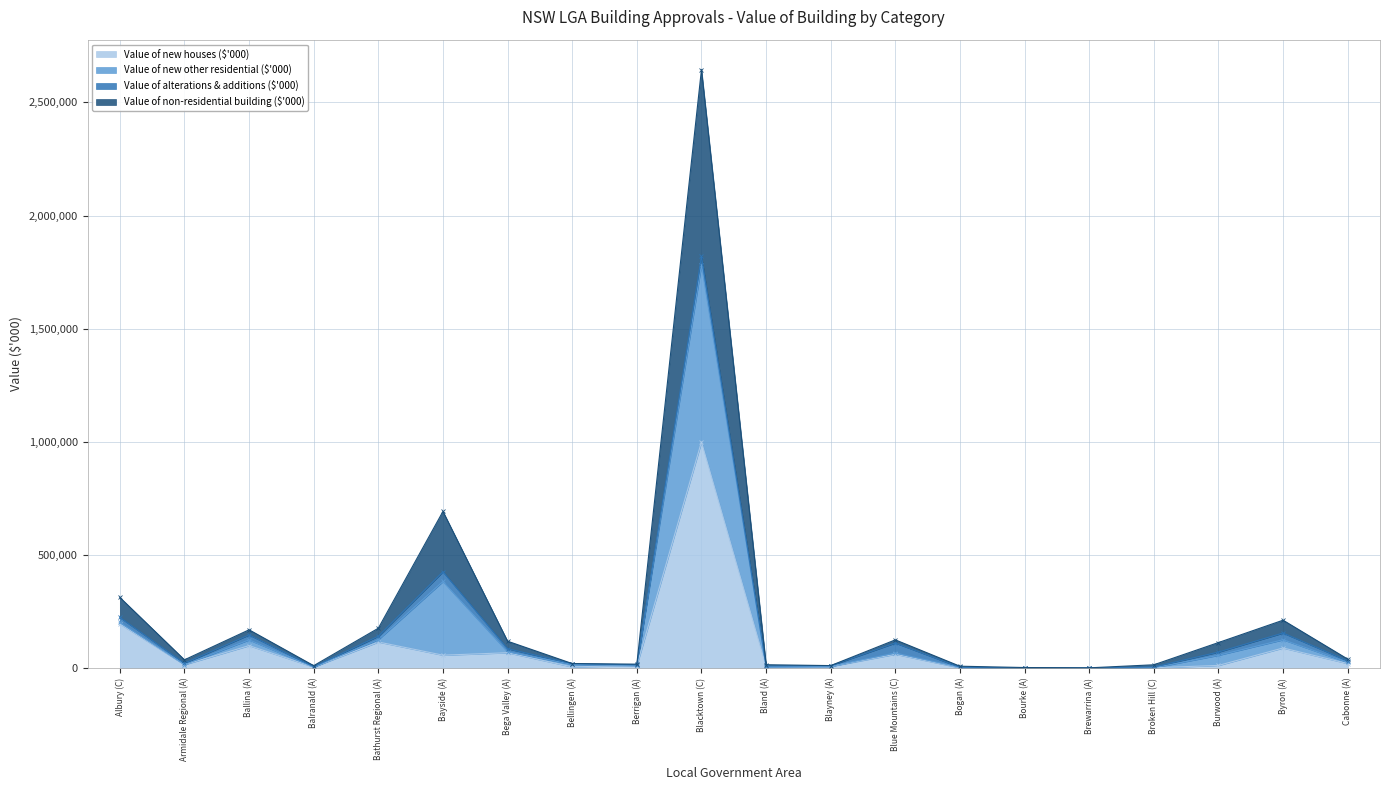

At which category does Value of non-residential building ($'000) reach its first local peak?

Ballina (A)